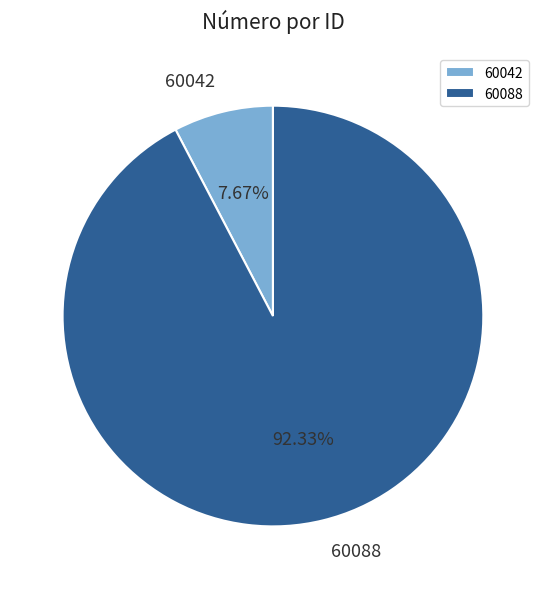

What is the largest slice in the pie chart?

60088